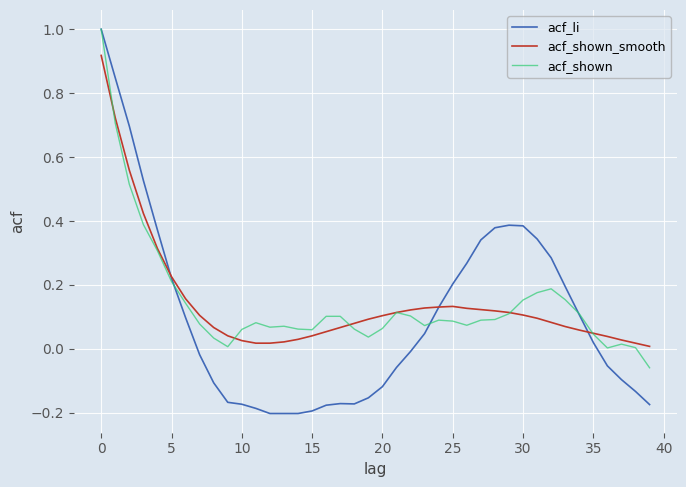

What is the greatest value displayed?

1.0